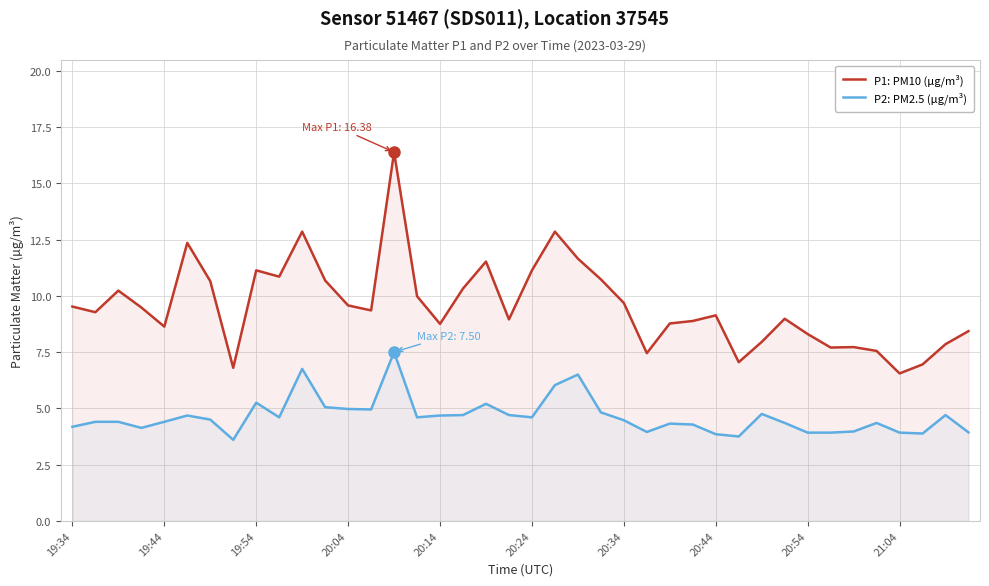

What is the maximum value for P2: PM2.5 (µg/m³)?

7.5